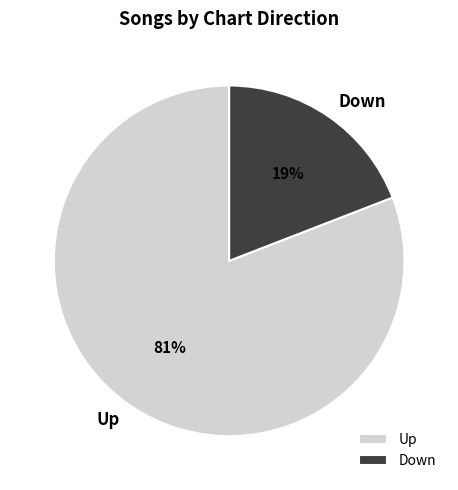

Which has a higher value, Down or Up?

Up